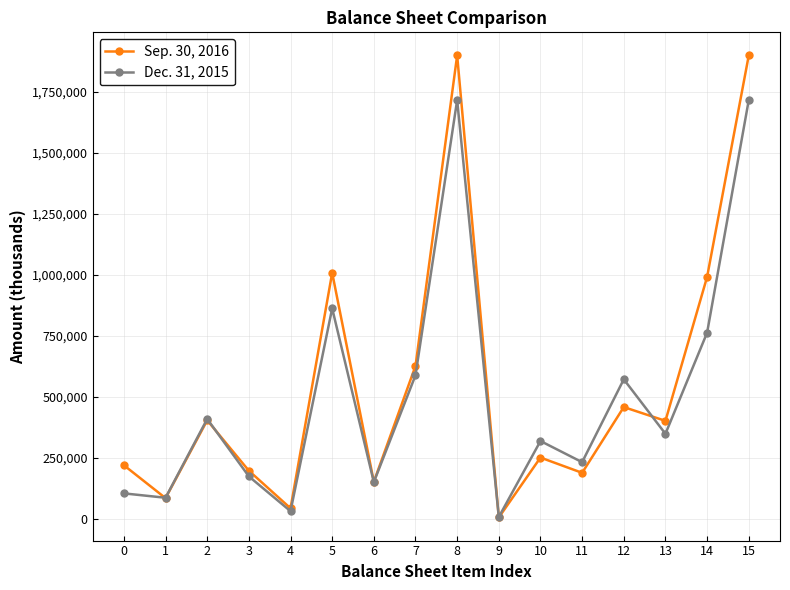

True or false: Dec. 31, 2015 has more than 0 interior local peaks.

True